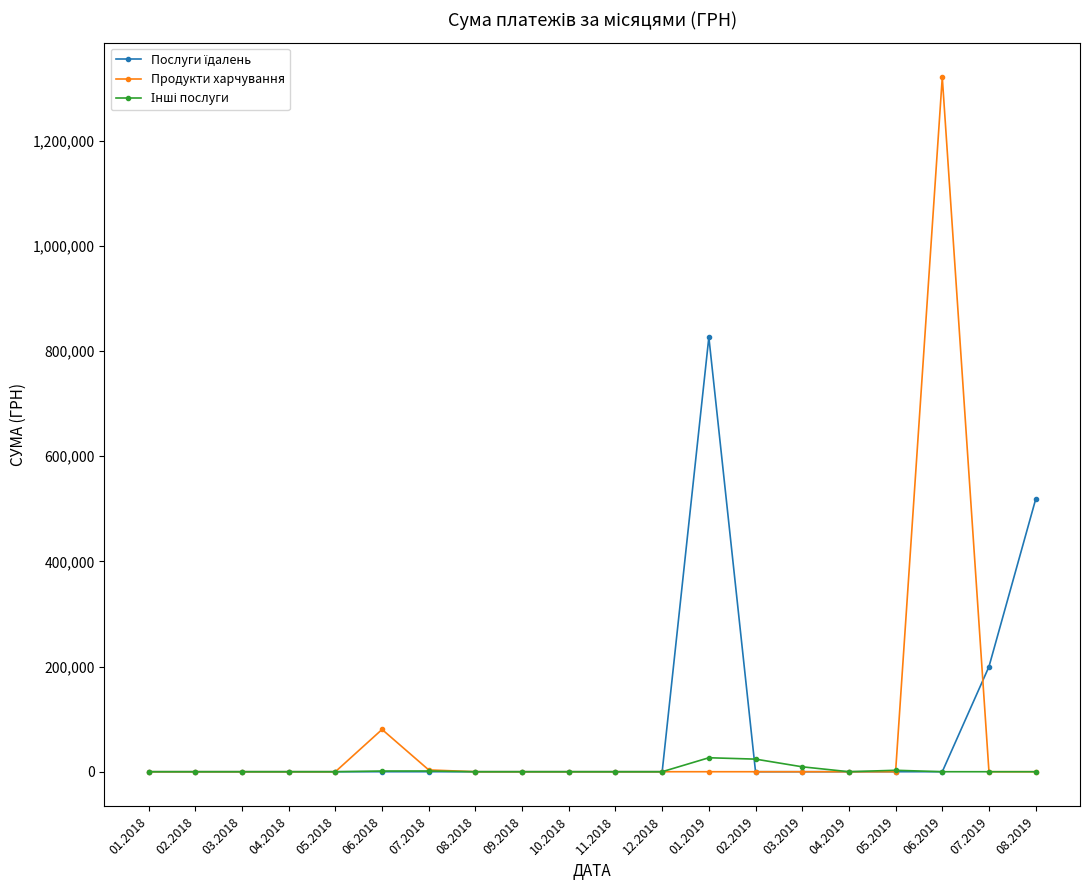

At which category is the sum across all series the highest?

06.2019